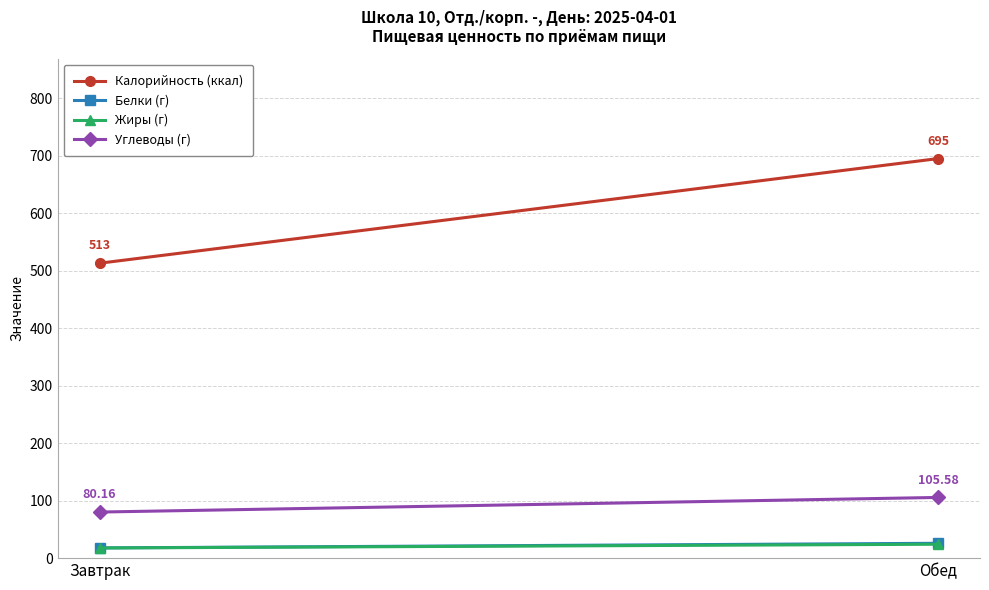

Where is Углеводы (г) nearest to the value 92?

Завтрак